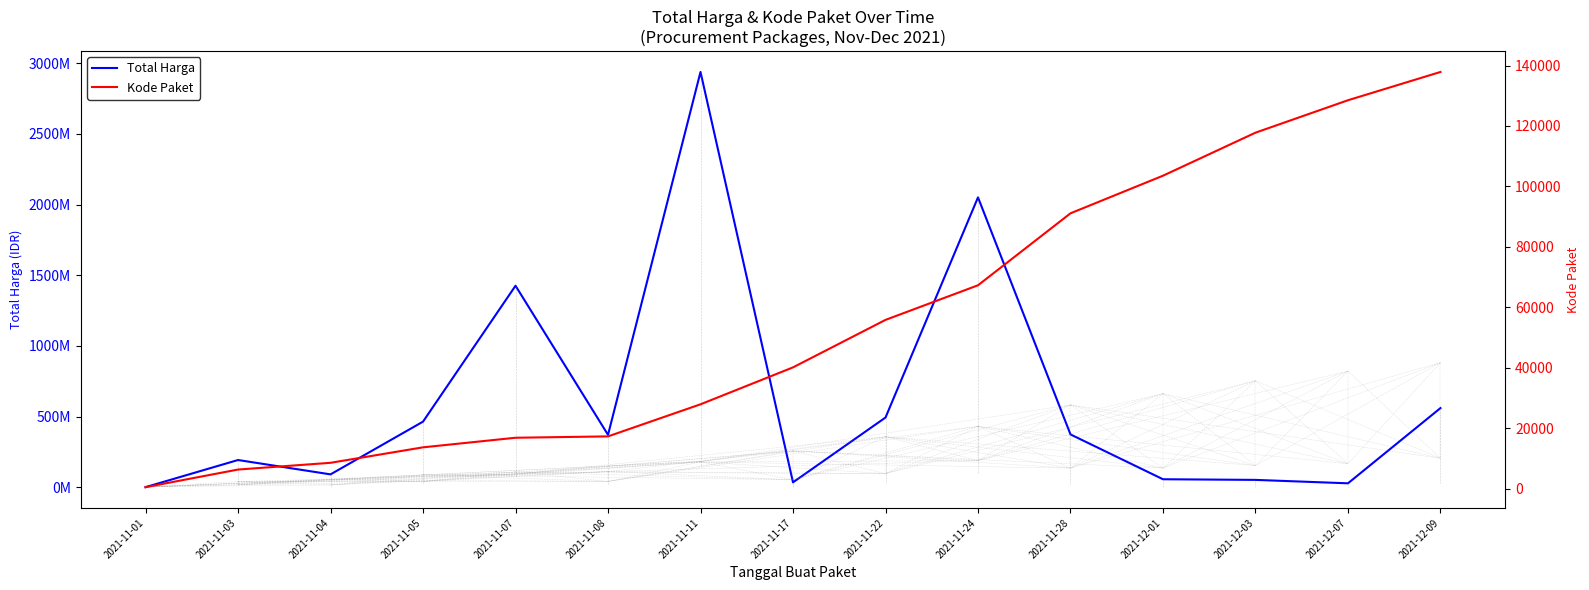

In Total Harga, how many points are higher than both neighbors (excluding endpoints)?

4